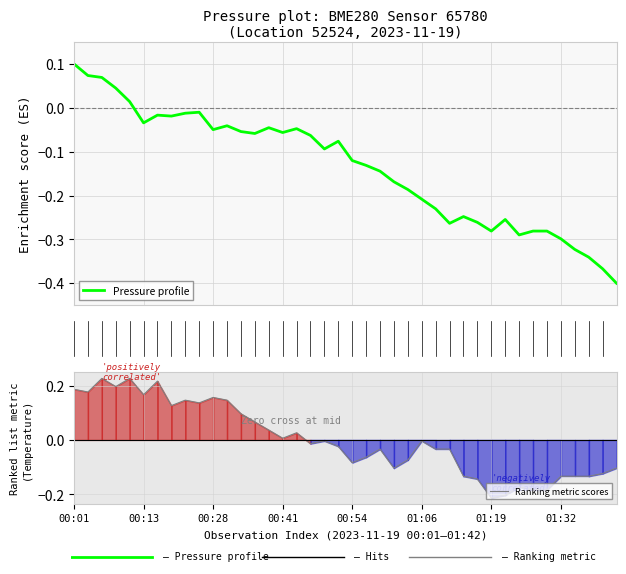

Does the chart have visible grid lines?

Yes